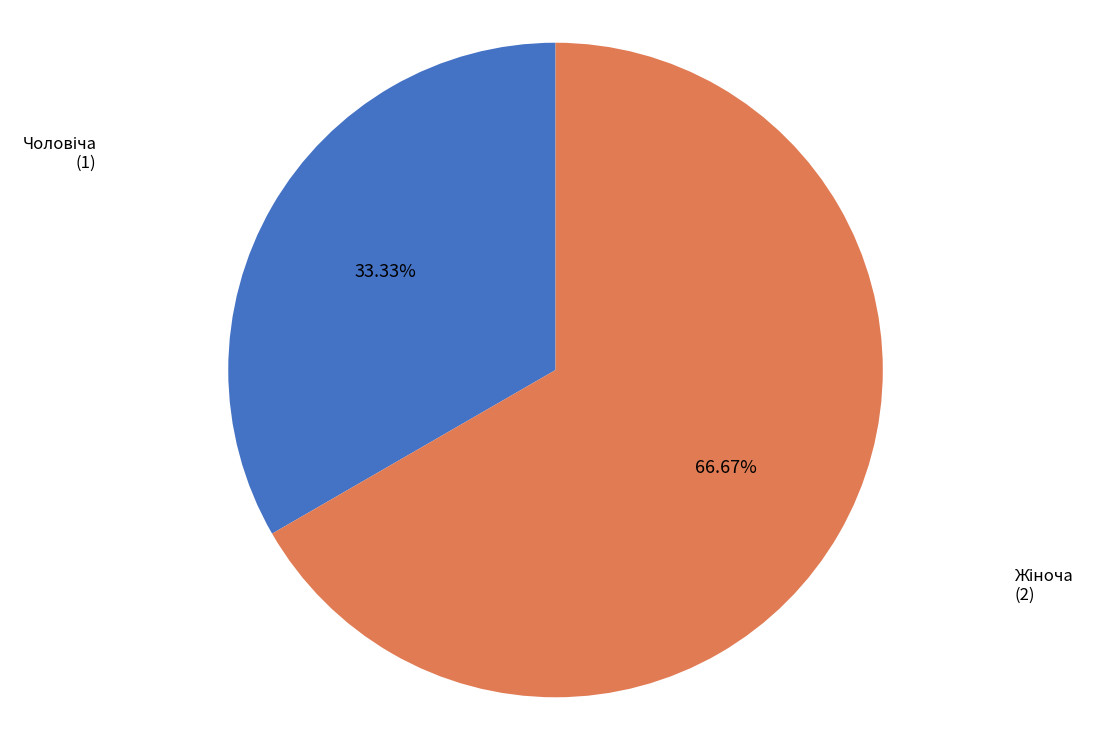

Between Жіноча and Чоловіча, which is larger?

Жіноча